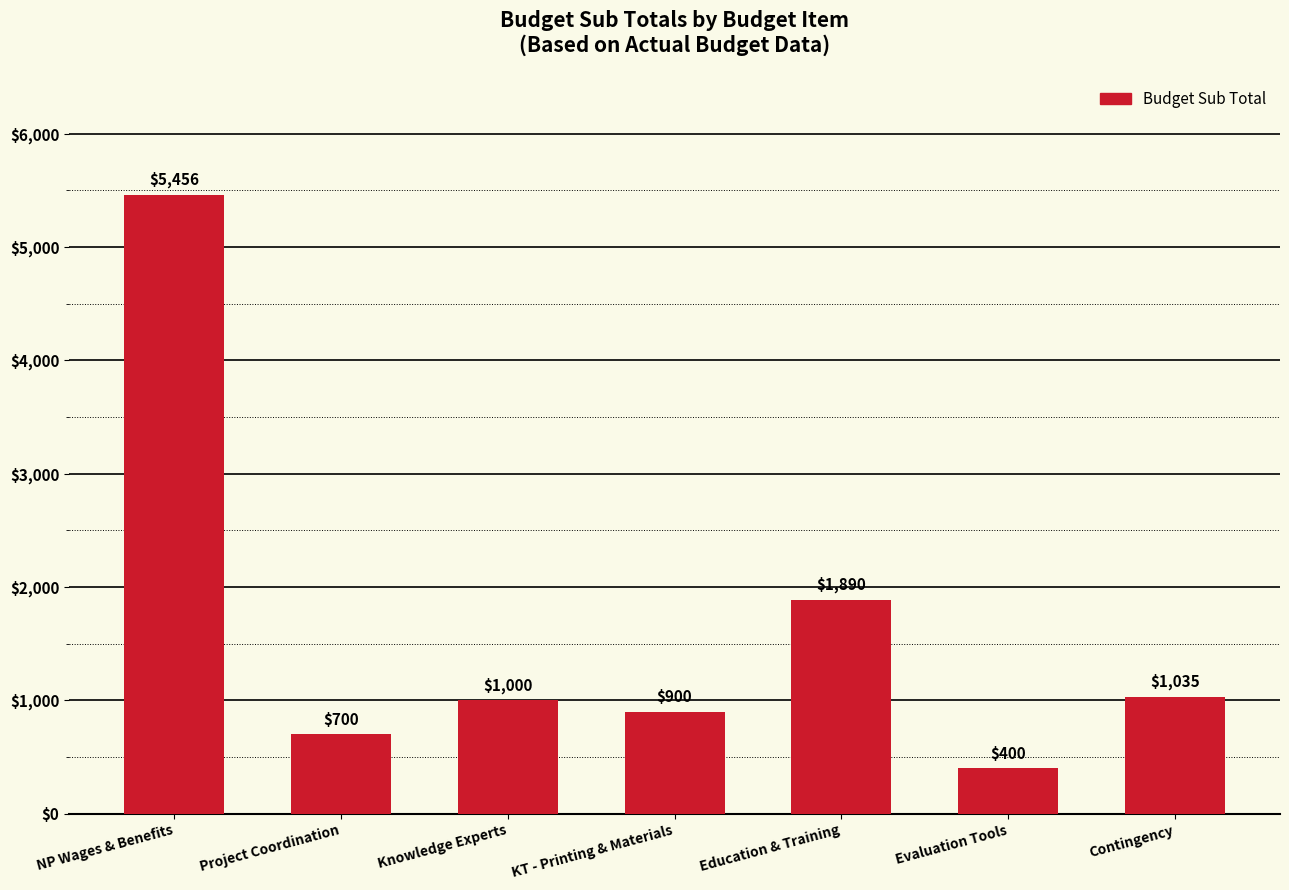

What is the ratio of the value at Evaluation Tools to the value at Contingency?

0.4